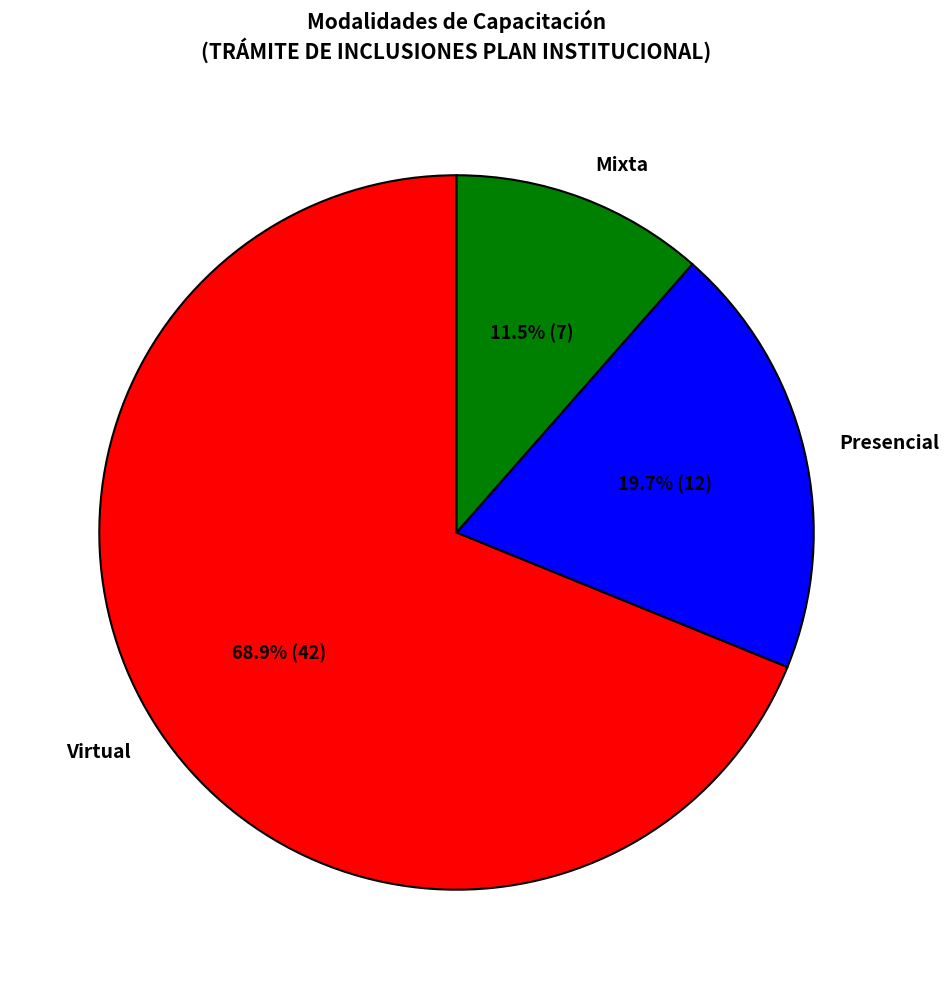

To the nearest percent, what is the combined percentage of Virtual and Mixta?

80%